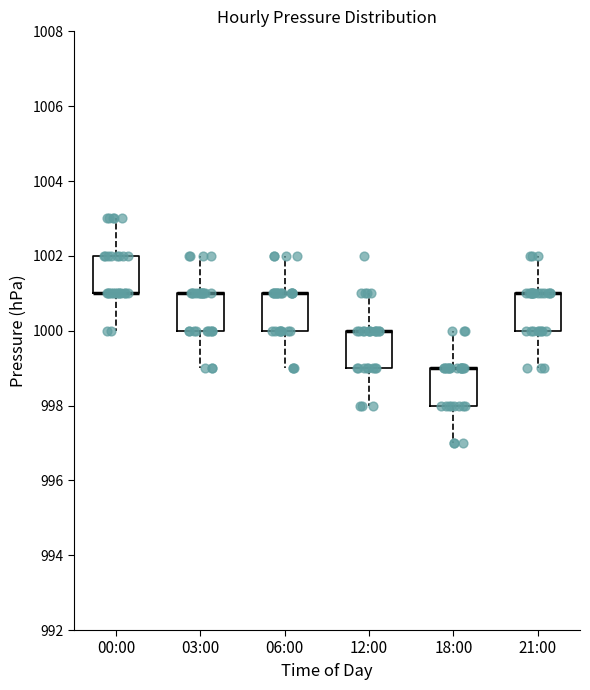

Where is the lower edge of the box for 12:00 on the y-axis? The values are not printed on the chart, so give them approximately, as read against the axis.

999